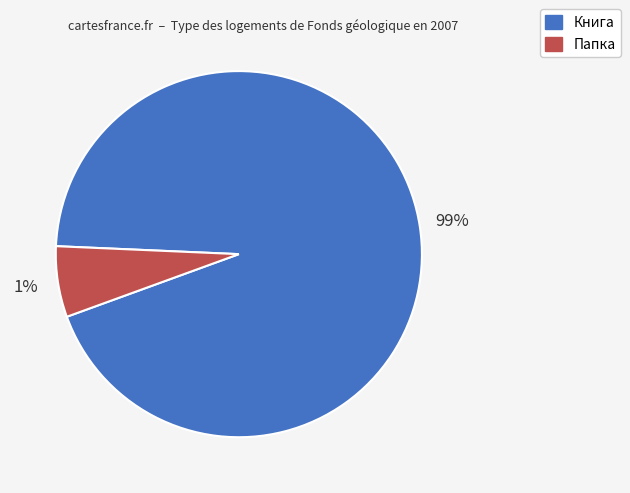

True or false: Папка accounts for 1% of the total.

False